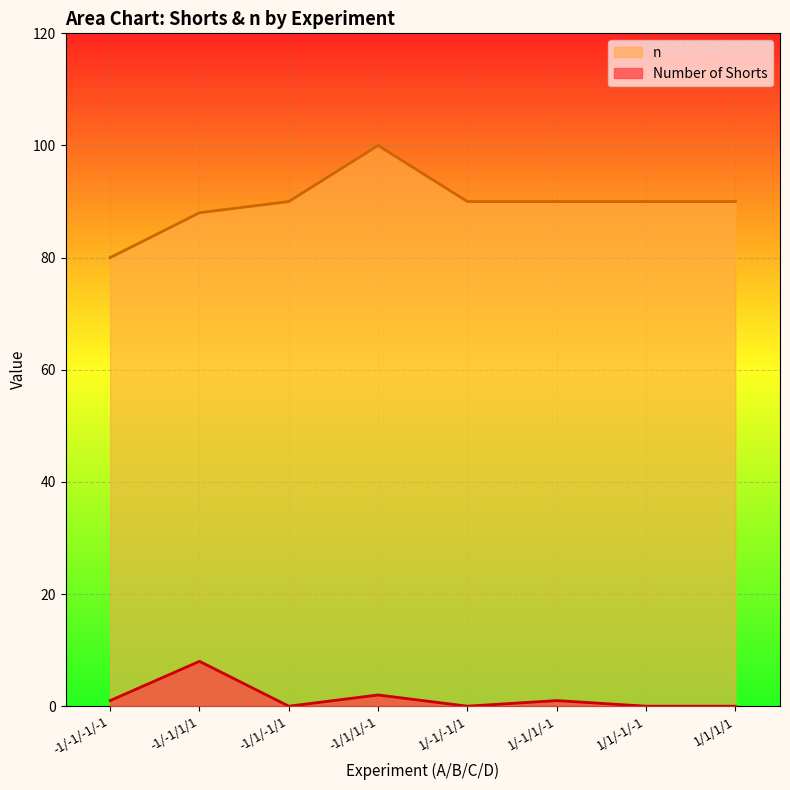

How many interior local valleys does the Number of Shorts series have?

2